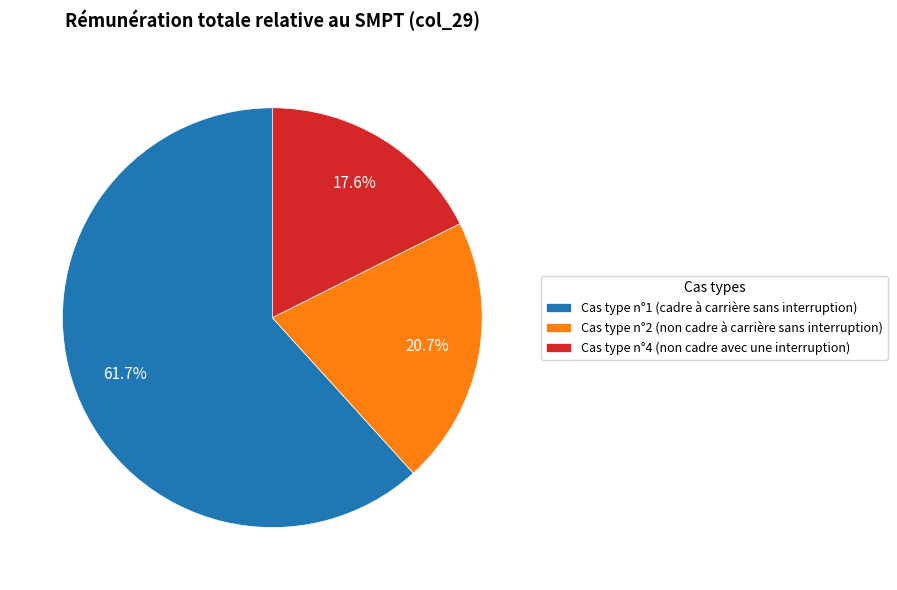

The Cas type n°4 (non cadre avec une interruption) slice represents 24% of the pie. True or false?

False